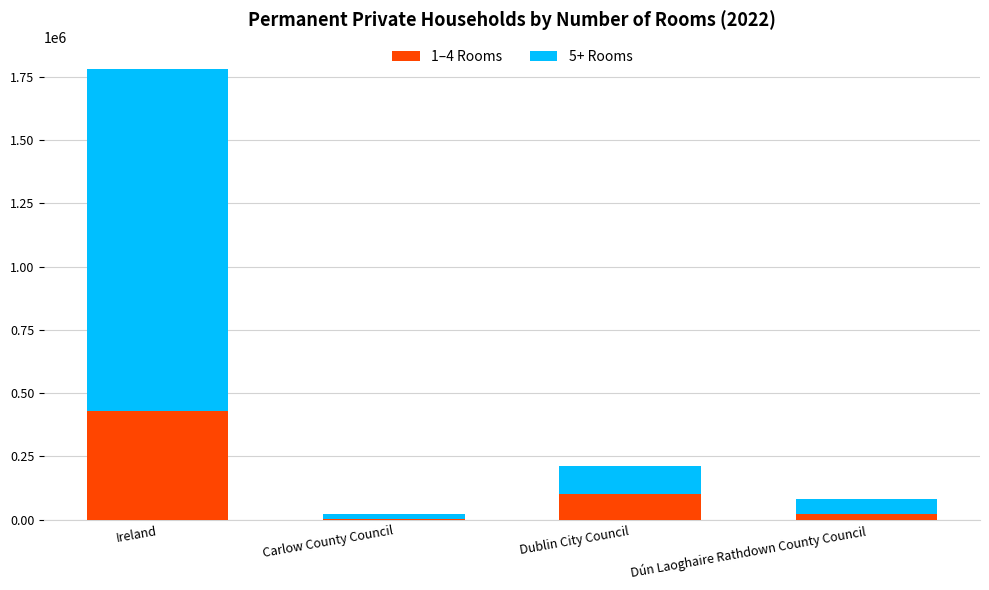

At which category is the sum across all series the highest?

Ireland